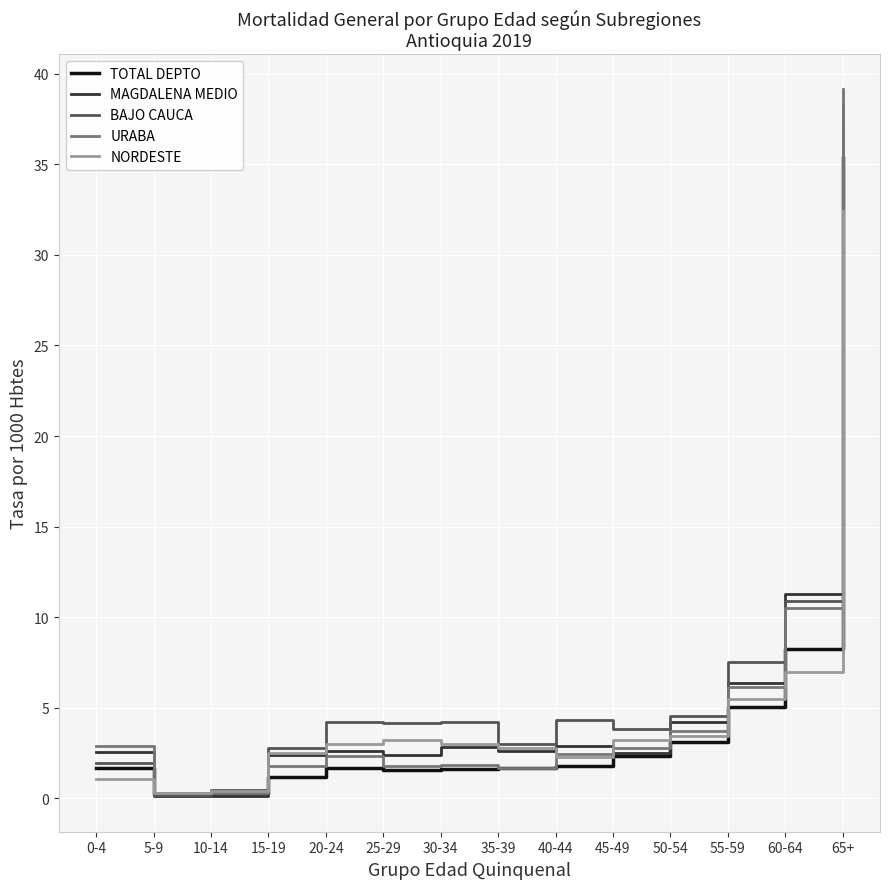

What is the difference between the maximum and second lowest values in the TOTAL DEPTO series?

35.0